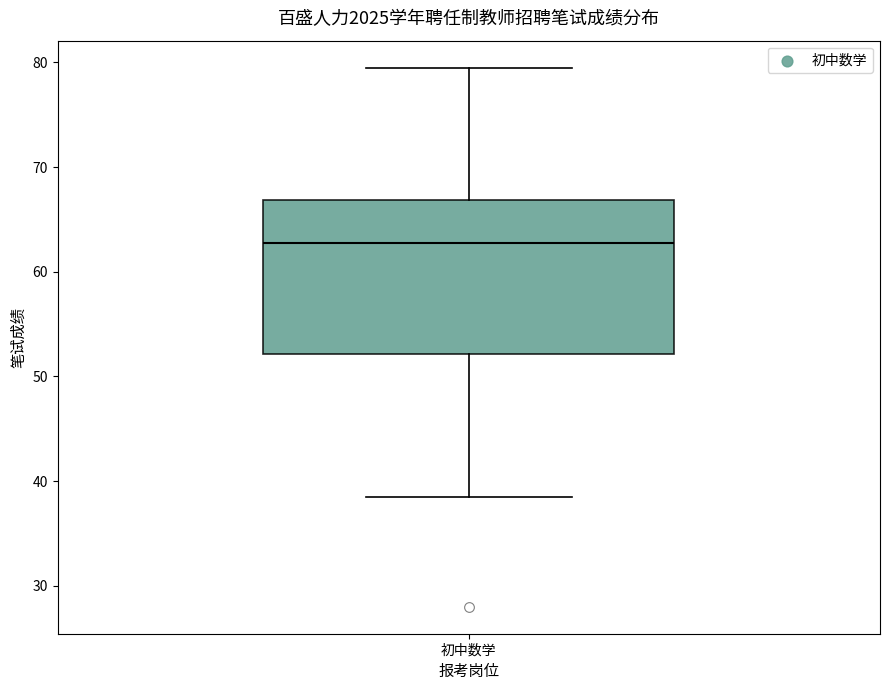

Where is the upper edge of the box for 初中数学 on the y-axis? The values are not printed on the chart, so give them approximately, as read against the axis.

67